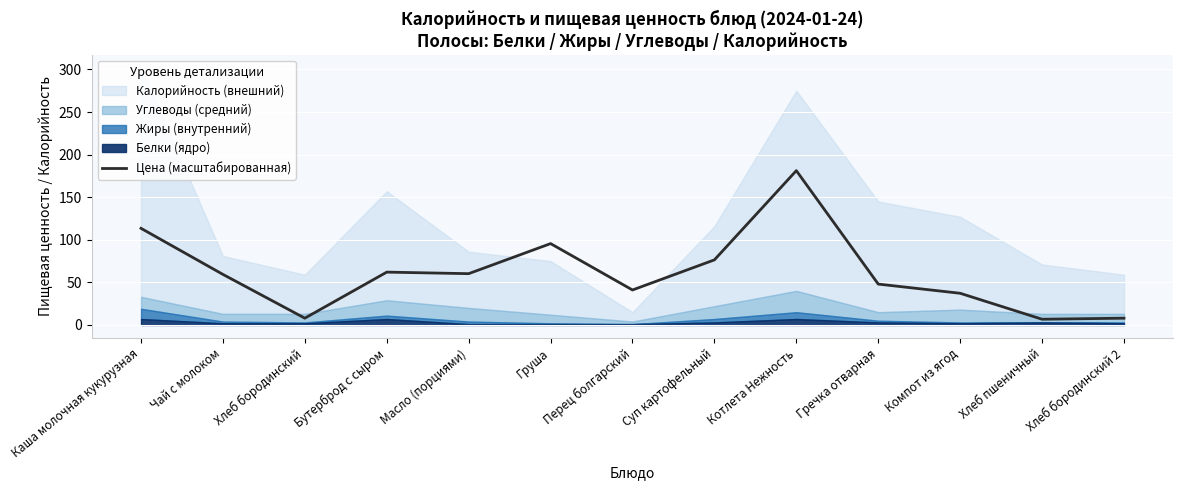

At which label does the data first exceed 59?

Каша молочная кукурузная